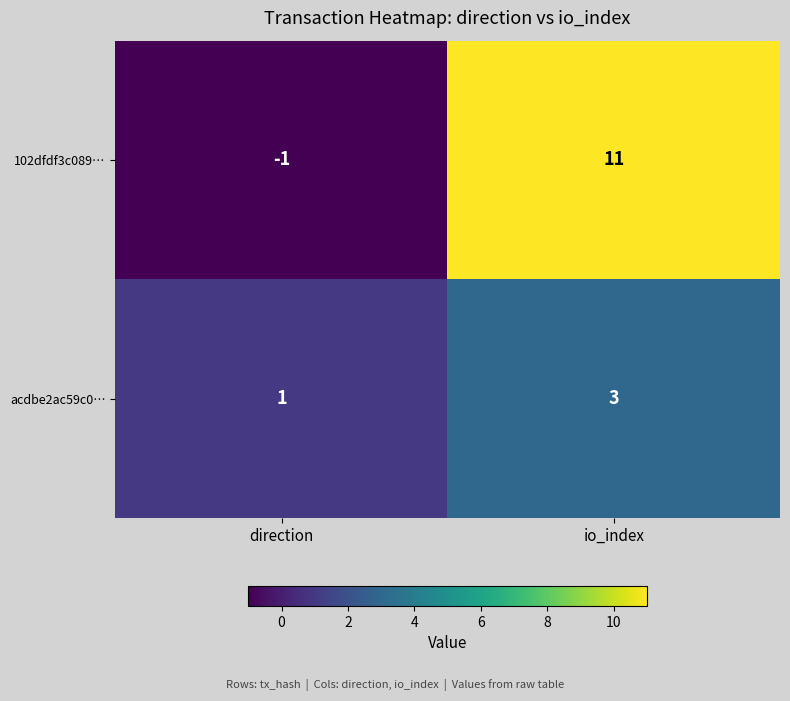

Which series has the largest range (max minus min)?

102dfdf3c089…